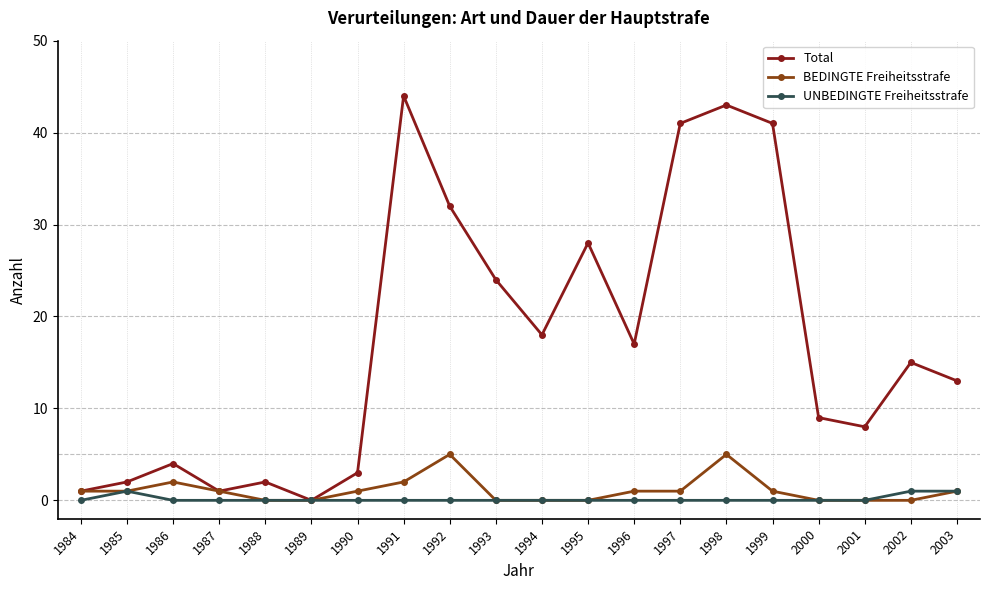

At how many categories does at least one series exceed 35?

4